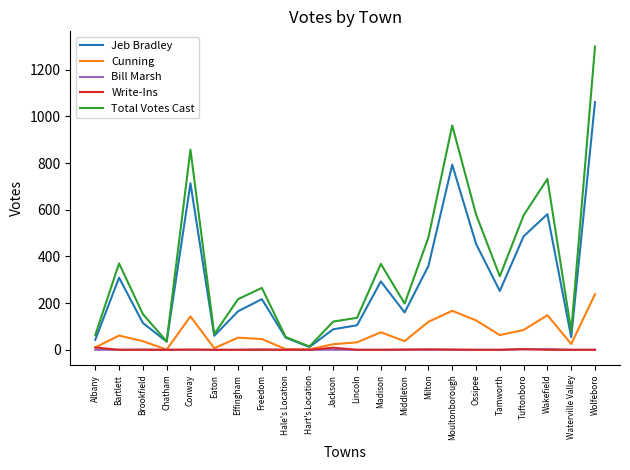

Is the value of Jeb Bradley at Milton greater than the value of Bill Marsh at Freedom?

Yes